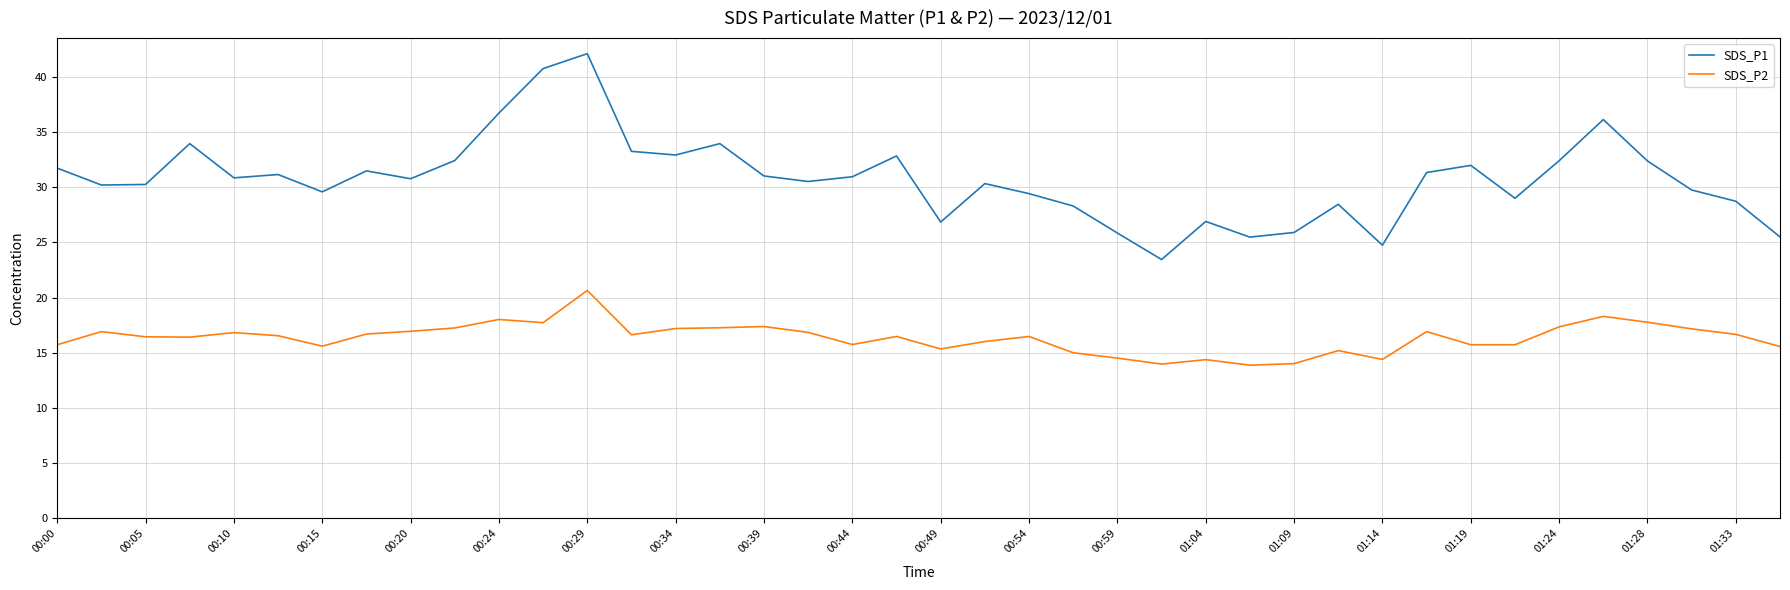

What is the greatest value displayed?

42.1